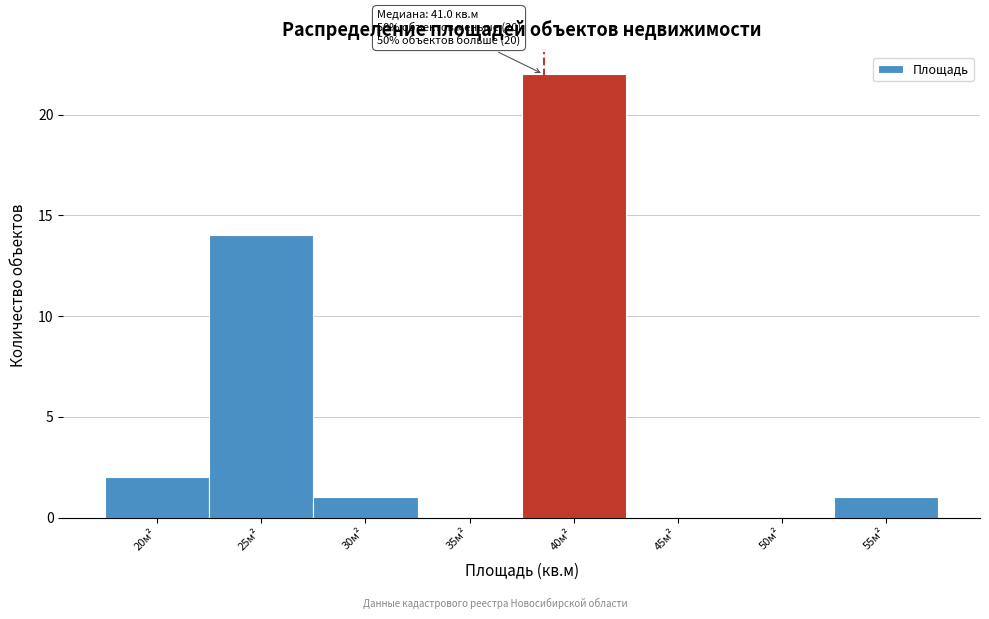

Reading left to right, extract all data points from this chart.

20м²=2	25м²=14	30м²=1	35м²=0	40м²=22	45м²=0	50м²=0	55м²=1